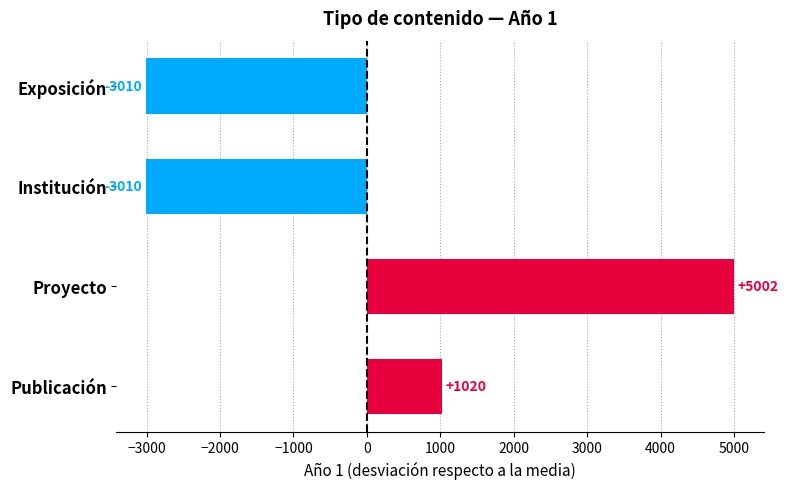

What value does the data have at Proyecto?

5001.5